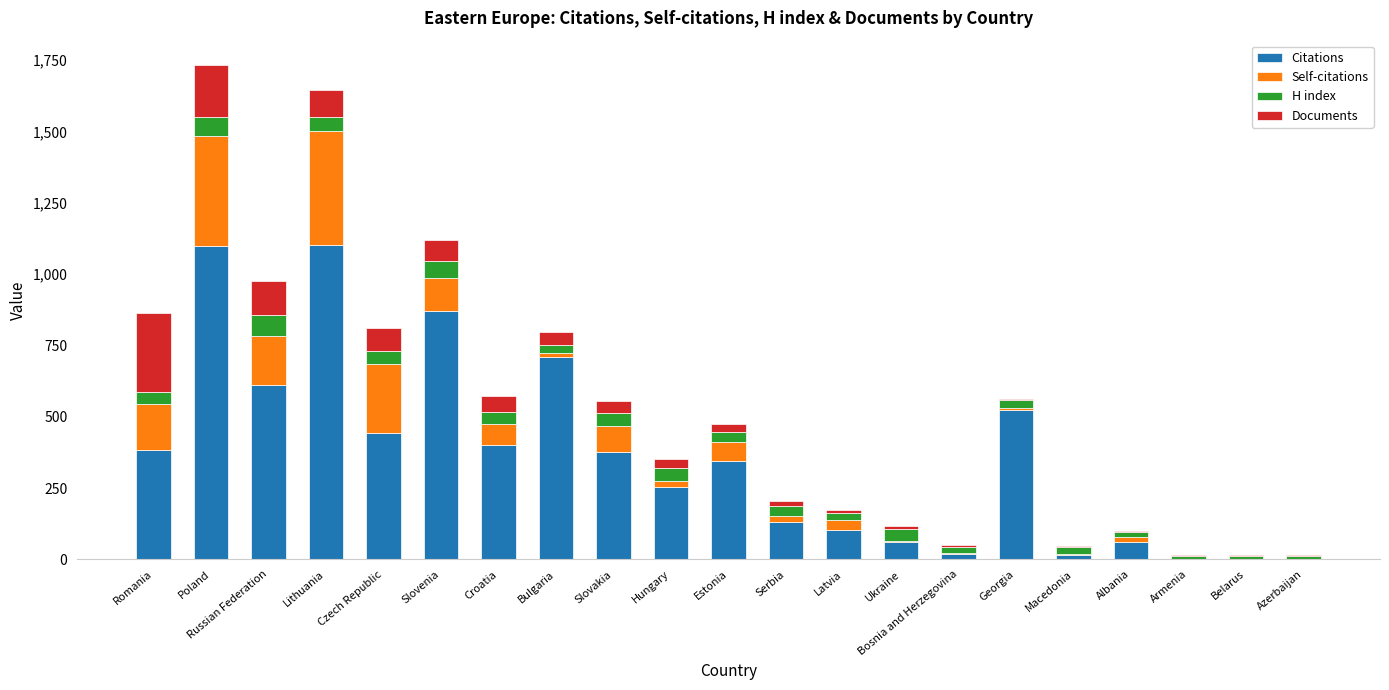

What is the total value across all series at Latvia?

172